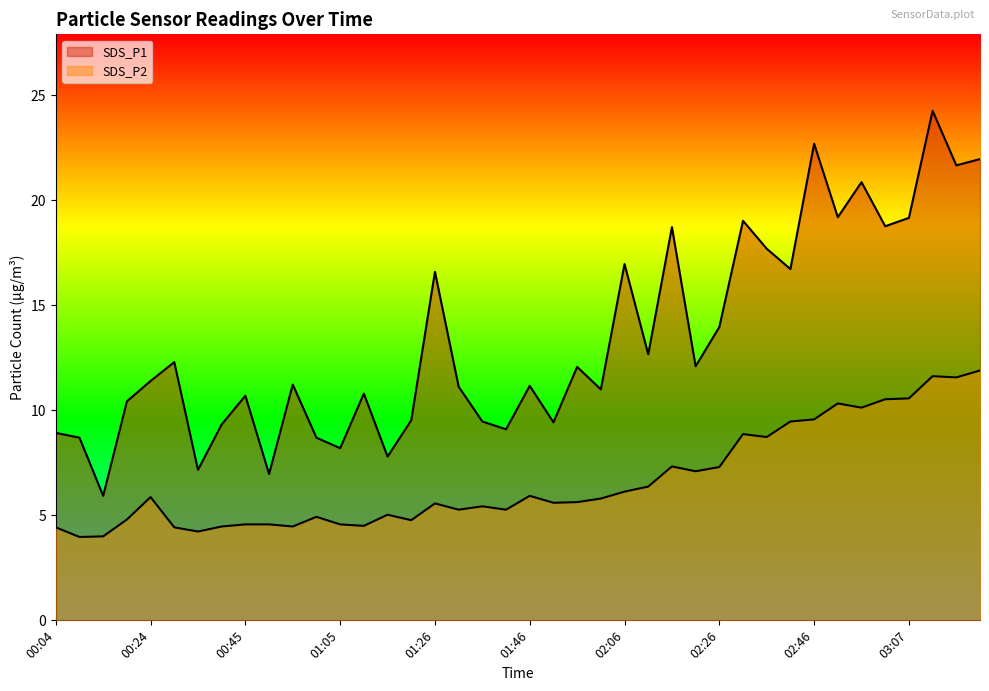

What are all the series names shown in the legend?

SDS_P1, SDS_P2